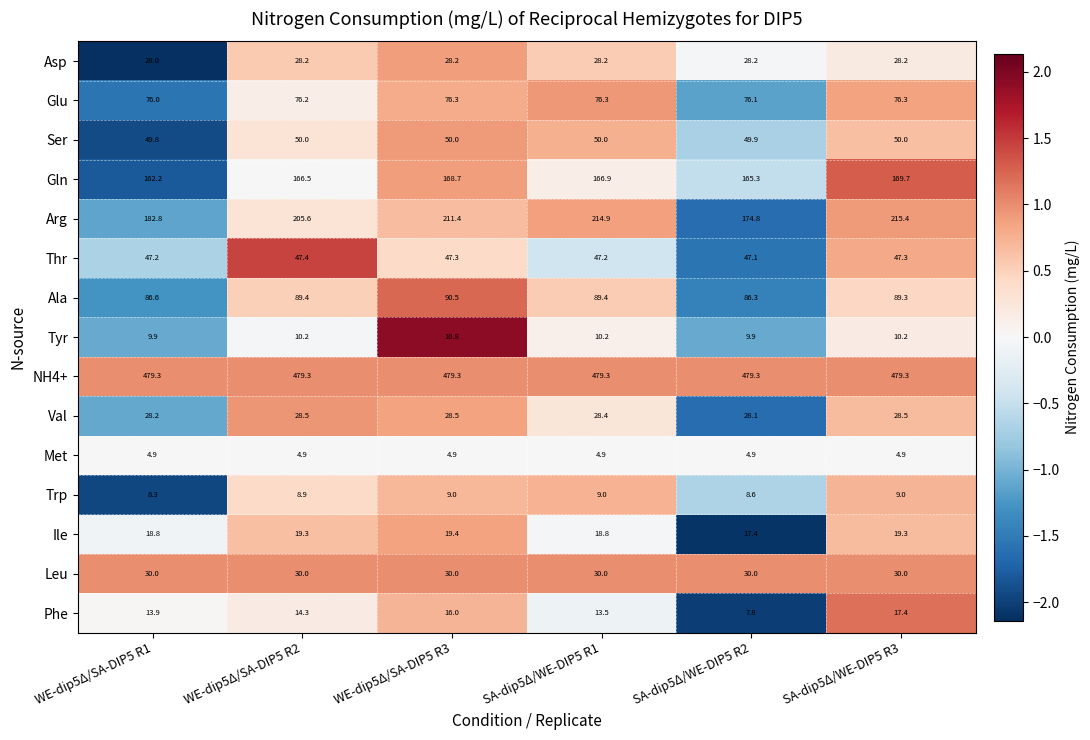

Count the number of categories in the chart.

6